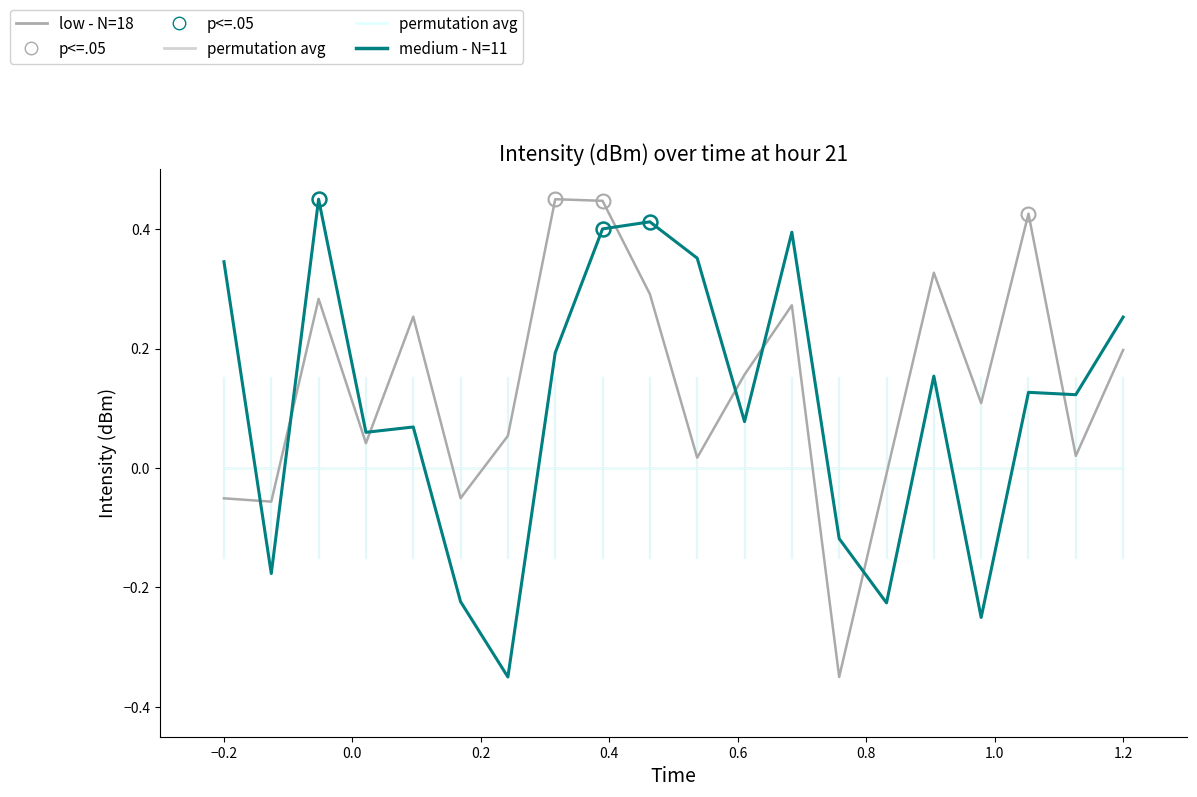

What is the difference between the second highest and minimum values in the low - N=18 series?

0.8